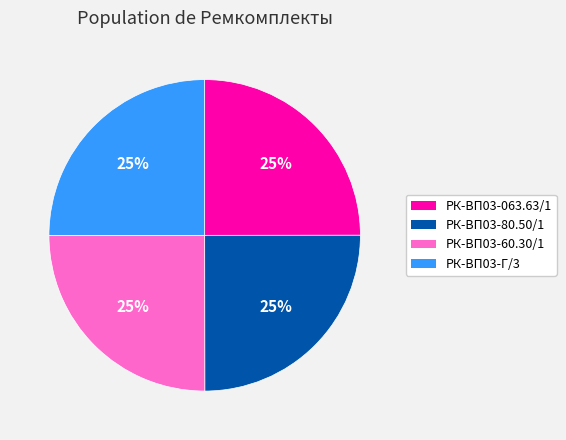

How many slices are in this pie chart?

4